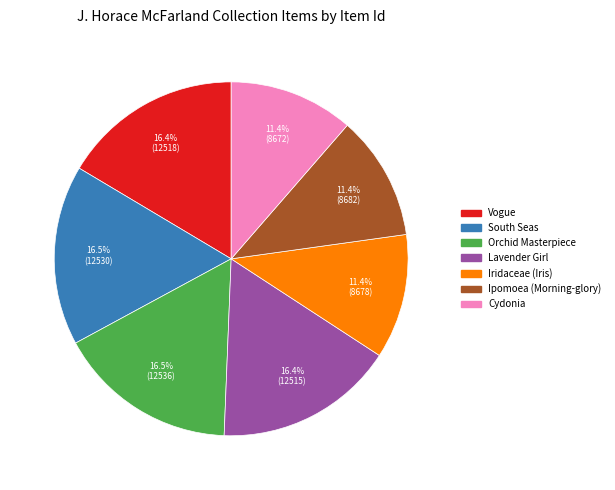

To the nearest percent, what is the difference between the largest and smallest slice percentages?

5%